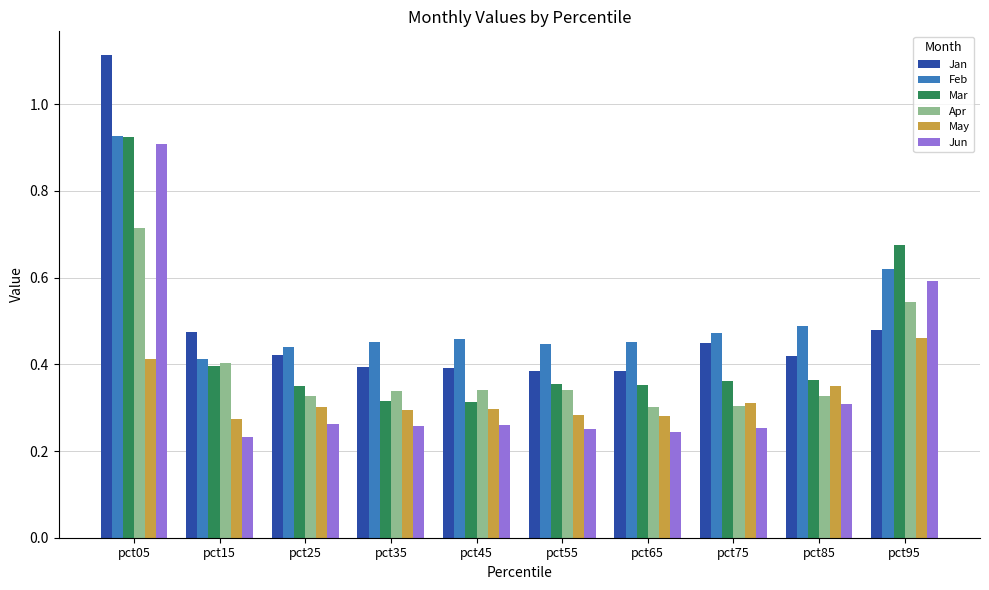

Which series has the widest spread of values?

Jan